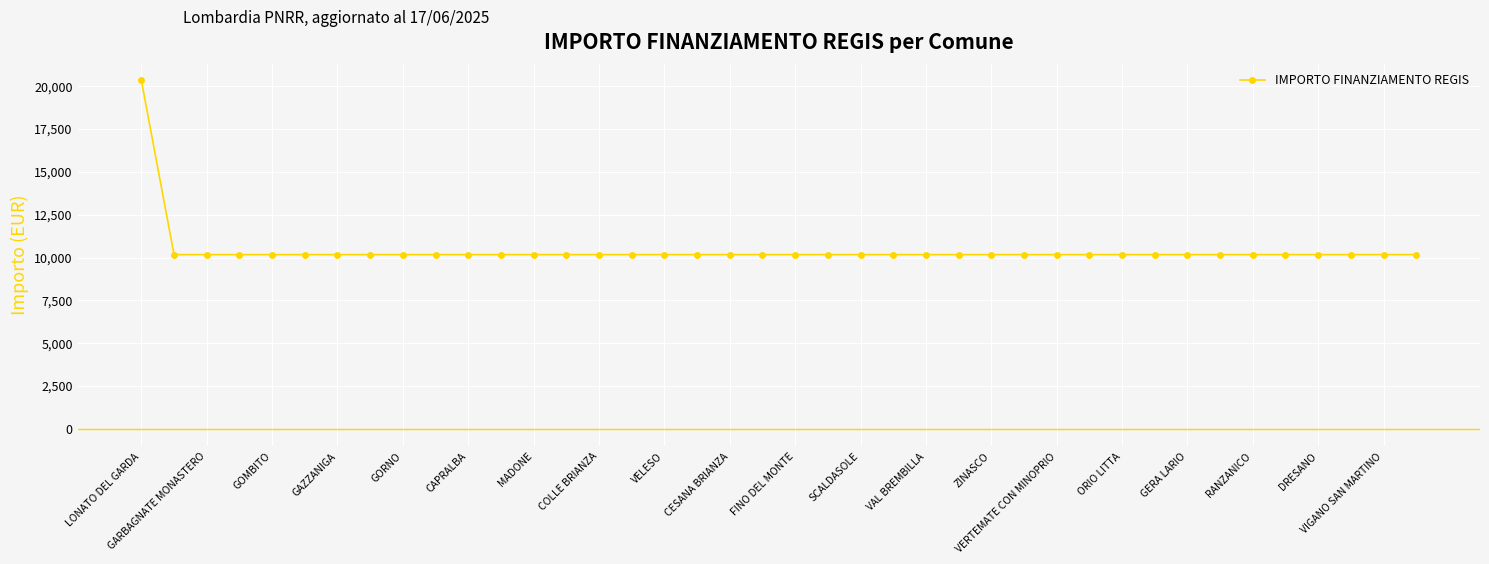

What is the average value?

10426